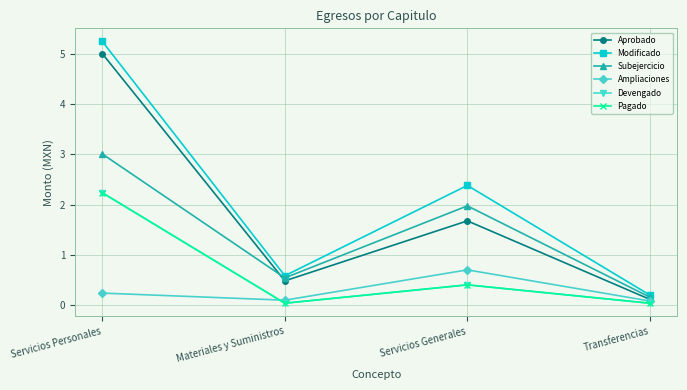

Between which two adjacent categories do Subejercicio and Aprobado first intersect?

Servicios Personales and Materiales y Suministros